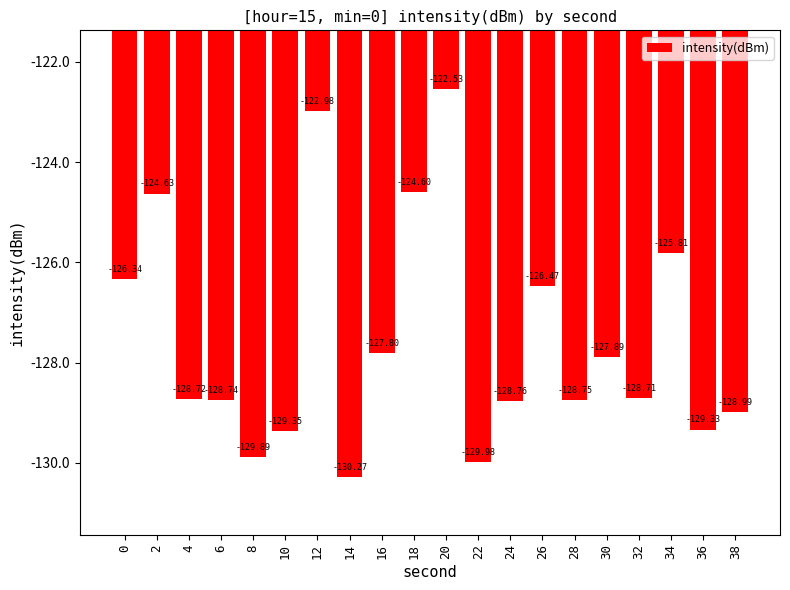

How many bars are there in total?

20